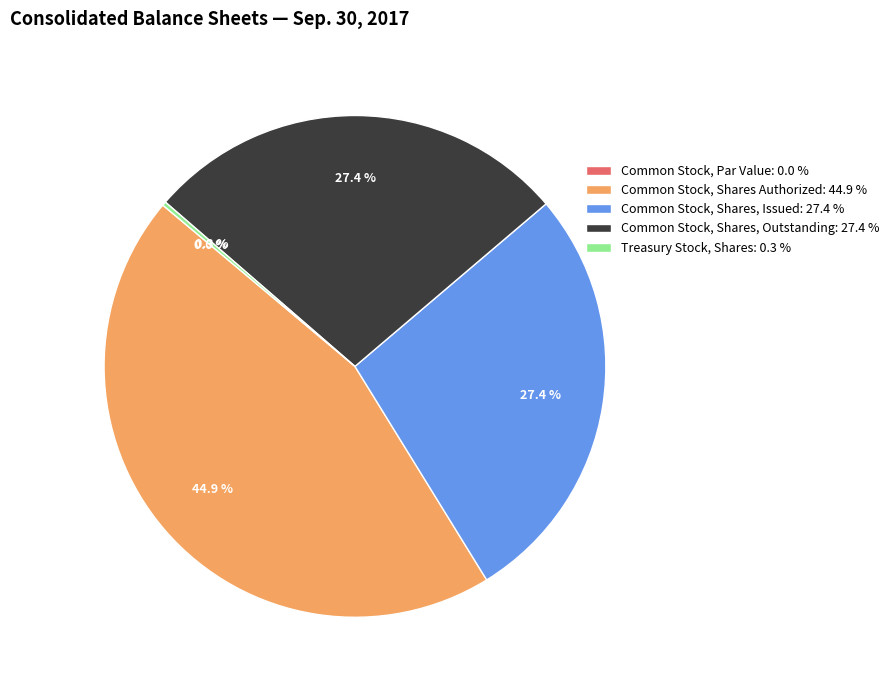

Does any single category account for the majority?

No